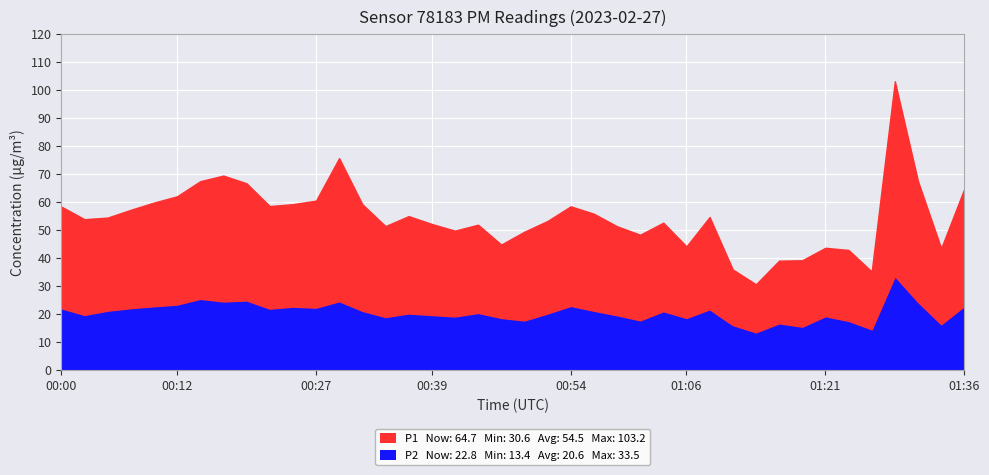

List the labels in order of P1 value, smallest first.

01:14, 01:26, 01:11, 01:16, 01:19, 01:24, 01:33, 01:21, 01:06, 00:47, 01:01, 00:49, 00:42, 00:59, 00:34, 00:44, 00:39, 01:04, 00:52, 00:02, 00:05, 01:09, 00:37, 00:57, 00:07, 00:00, 00:54, 00:22, 00:32, 00:25, 00:10, 00:27, 00:12, 01:36, 00:20, 00:15, 01:31, 00:17, 00:29, 01:28